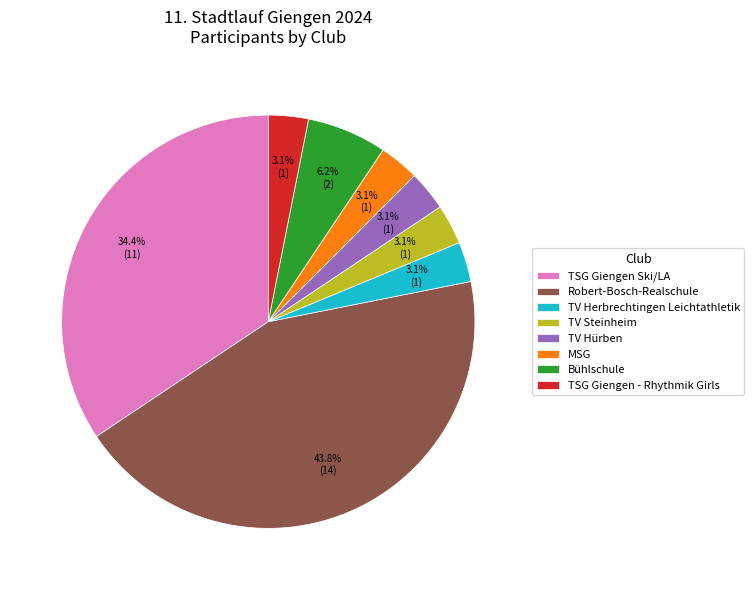

What percentage is the TSG Giengen - Rhythmik Girls slice, to the nearest percent?

3%